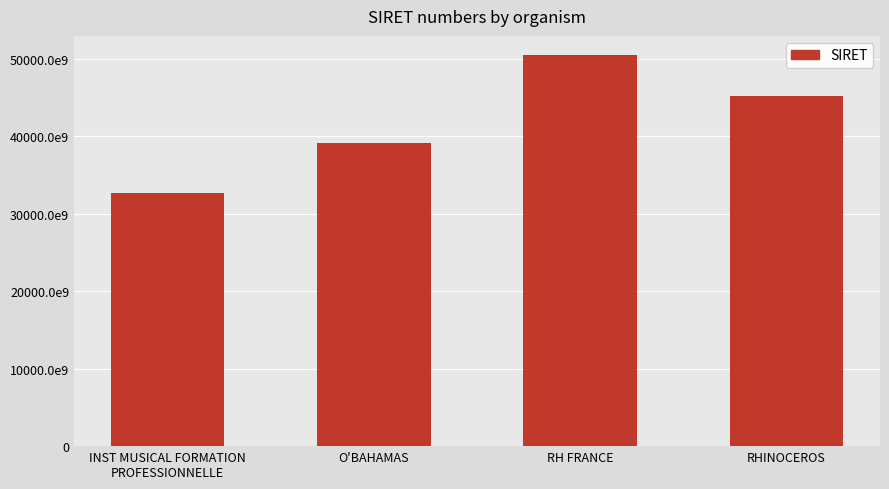

Where does the data first go above 45181113700020?

RH FRANCE